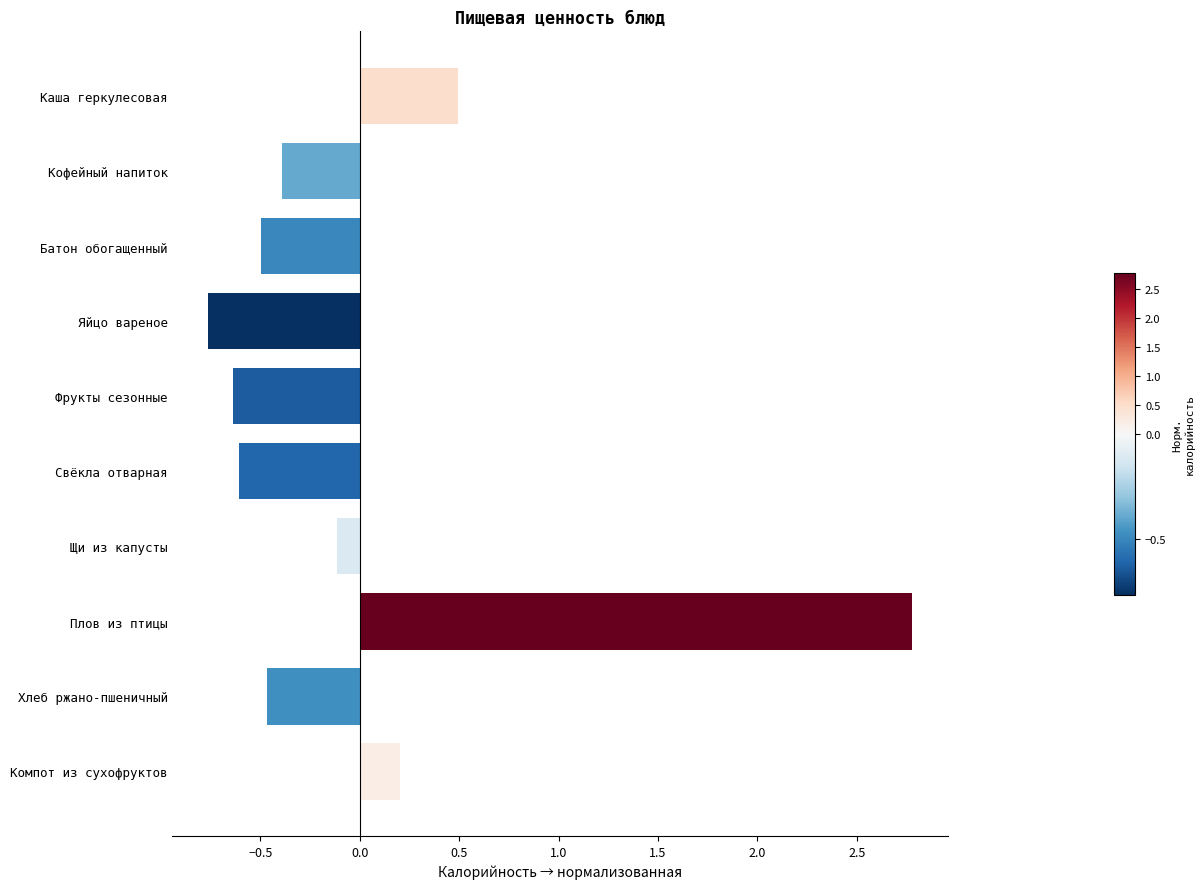

Reading left to right, what are all the values shown in this chart?

0.5	-0.4	-0.5	-0.8	-0.6	-0.6	-0.1	2.8	-0.5	0.2